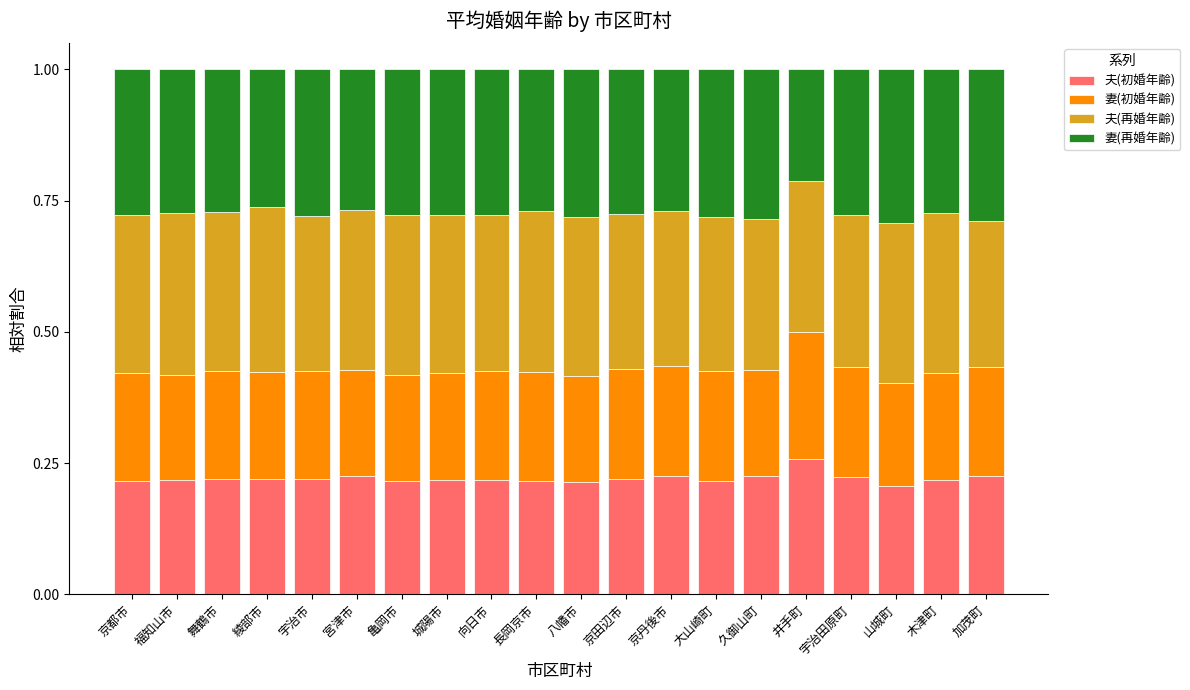

Is it true that 夫(初婚年齢) equals 0.4 at 長岡京市?

False